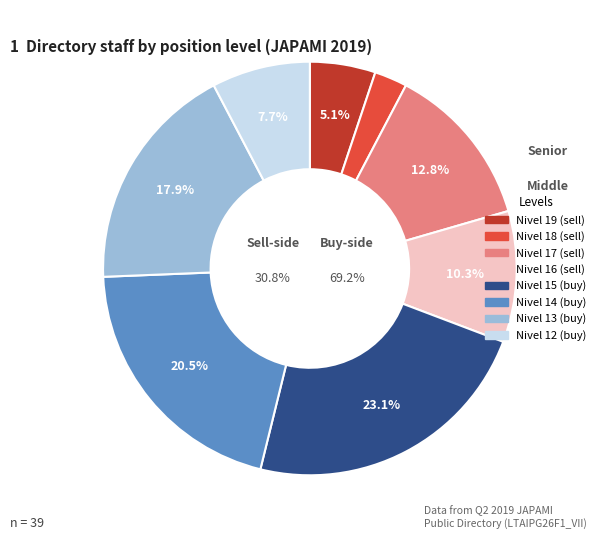

Combined, what portion of the pie is Nivel 16 and Nivel 17?

23.1%